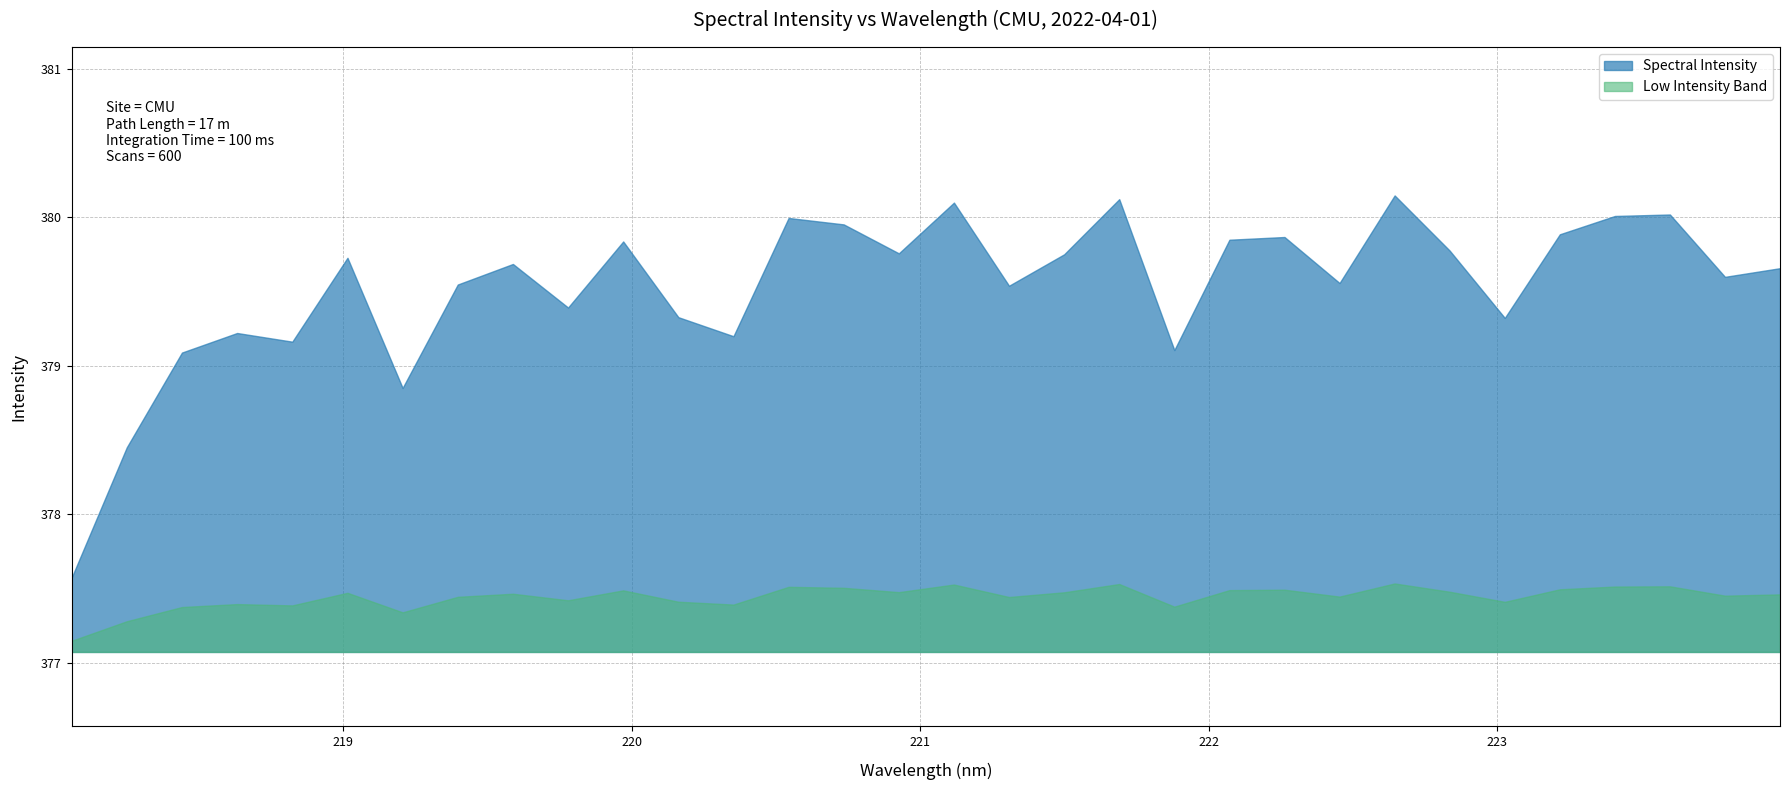

At which category does the data reach its first local peak?

218.6332